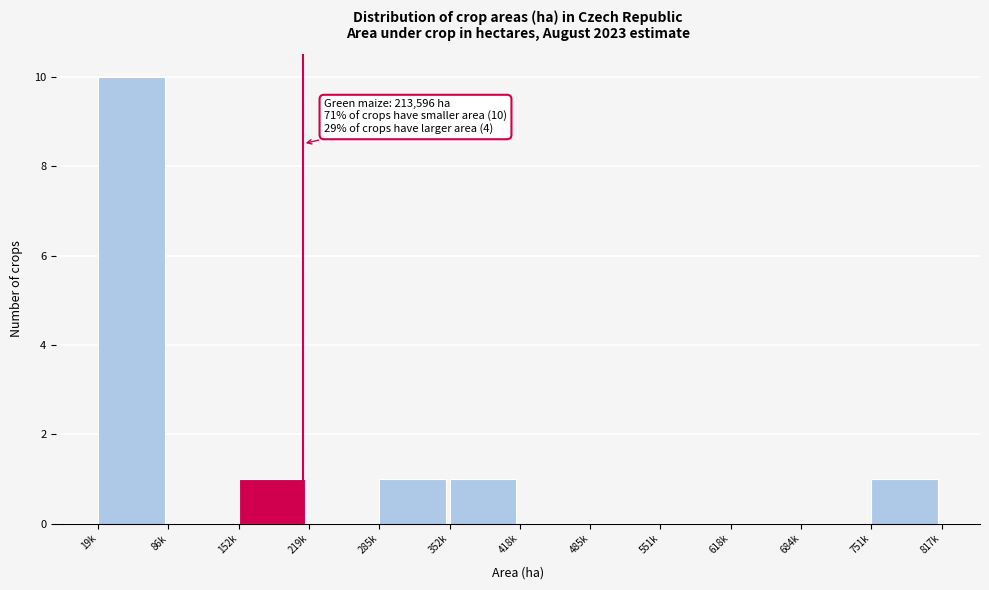

Reading left to right, what are all the values shown in this chart?

19k=10	86k=0	152k=1	219k=0	285k=1	352k=1	418k=0	485k=0	551k=0	618k=0	684k=0	751k=1